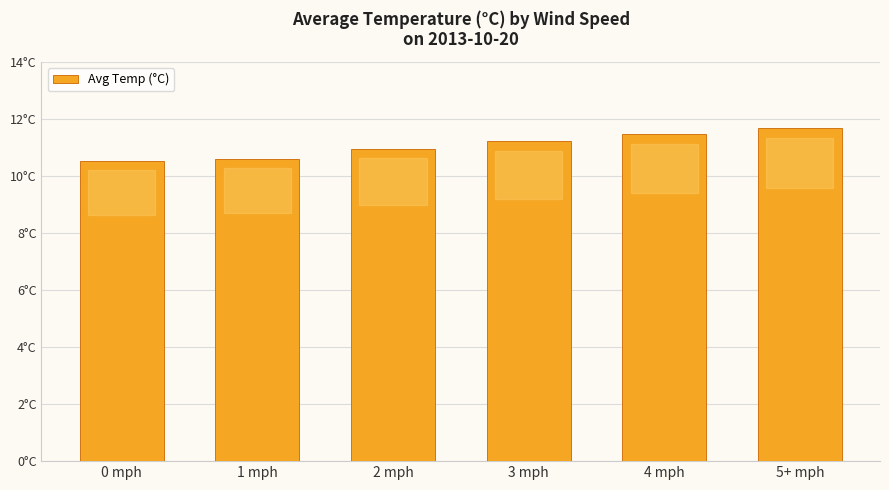

Which has a higher value, 5+ mph or 2 mph?

5+ mph